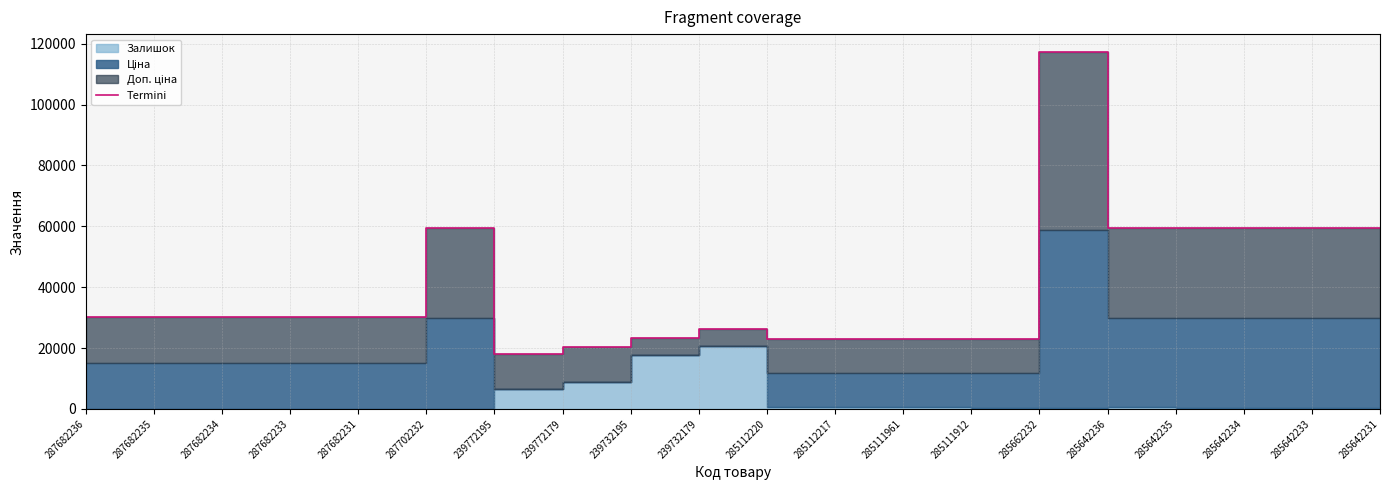

What is the minimum value shown in the chart?

17944.1